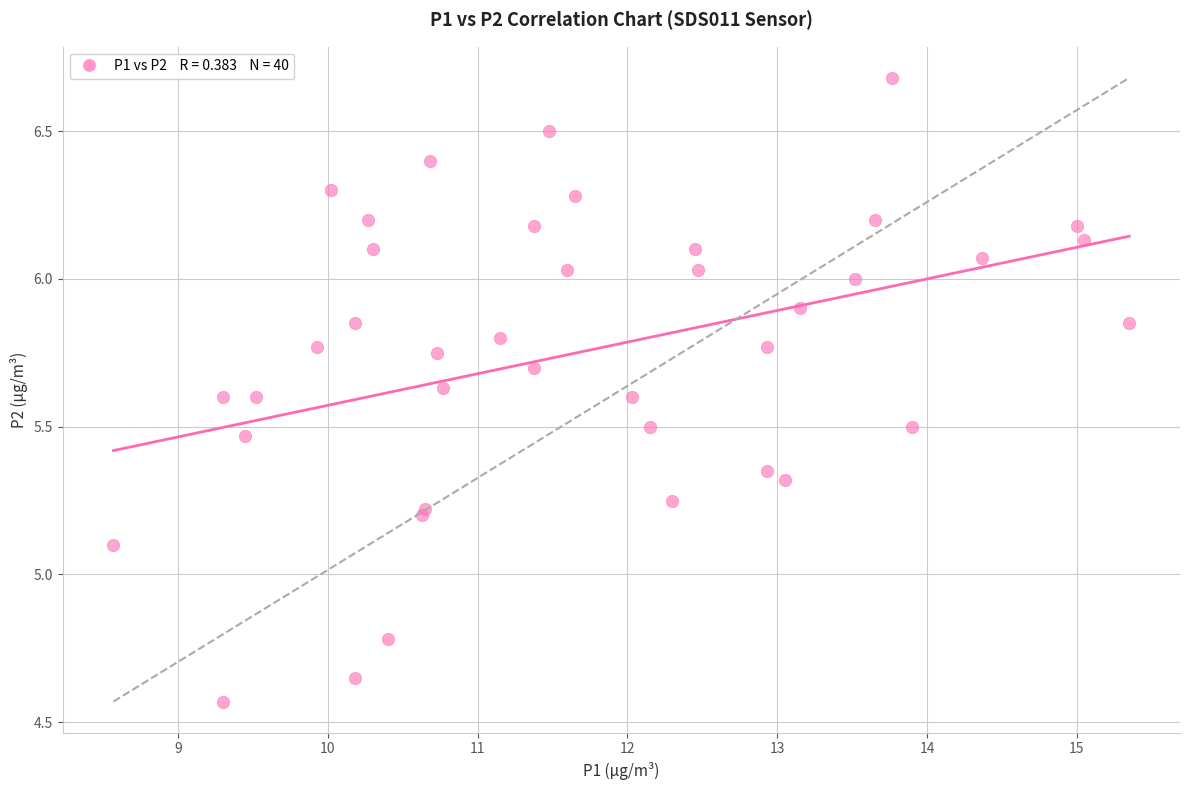

What Y value in the scatter plot is closest to 5?

5.1